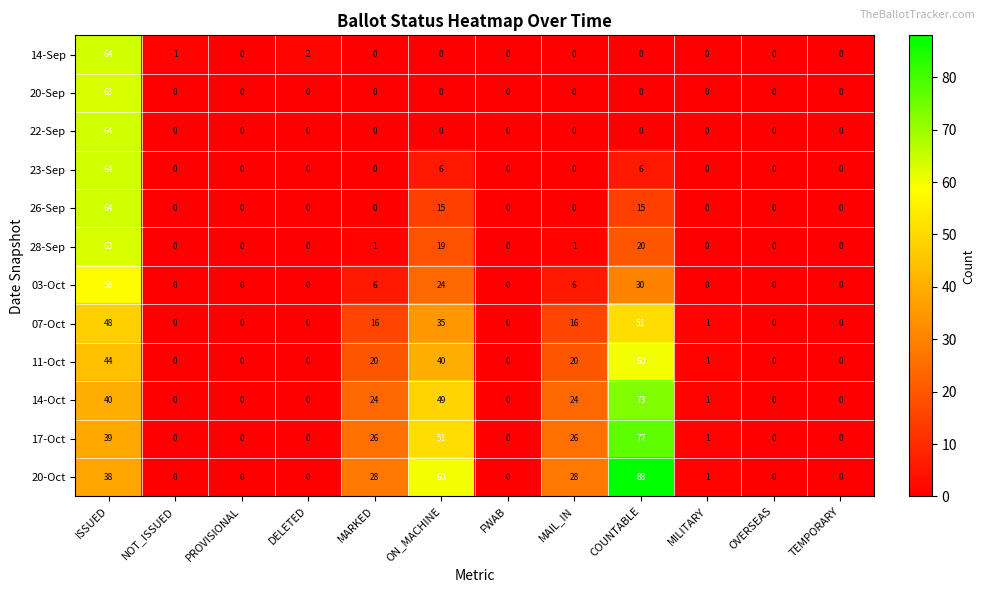

Where does the 17-Oct series first go above 1?

ISSUED